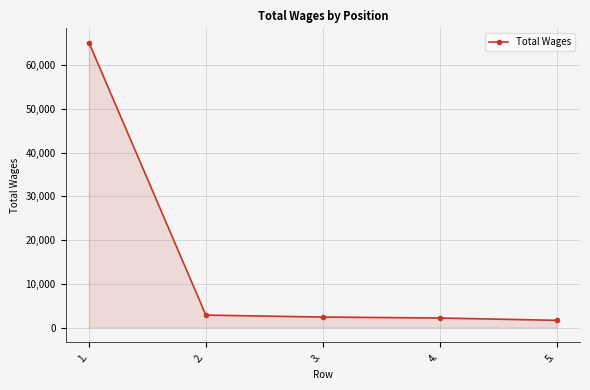

What is the value of the 3rd point from the left?

2407